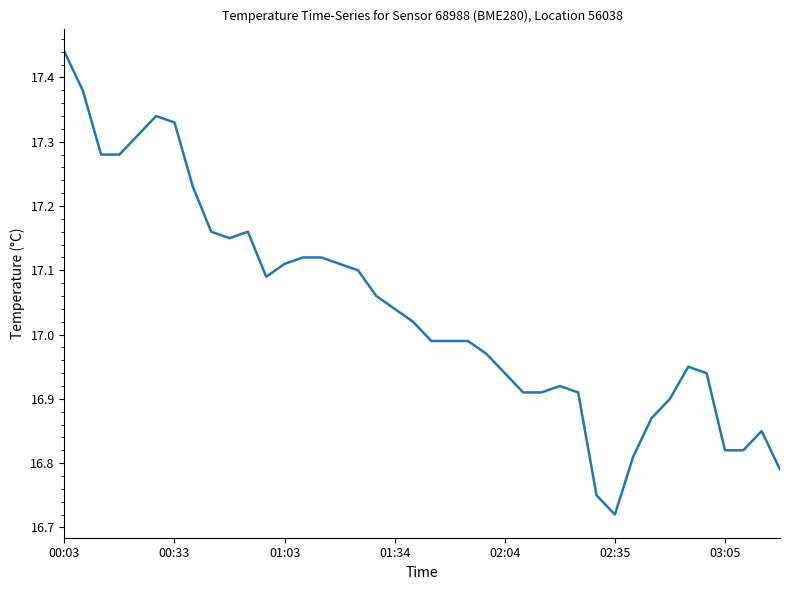

Does the chart display data point markers on the line(s)?

No